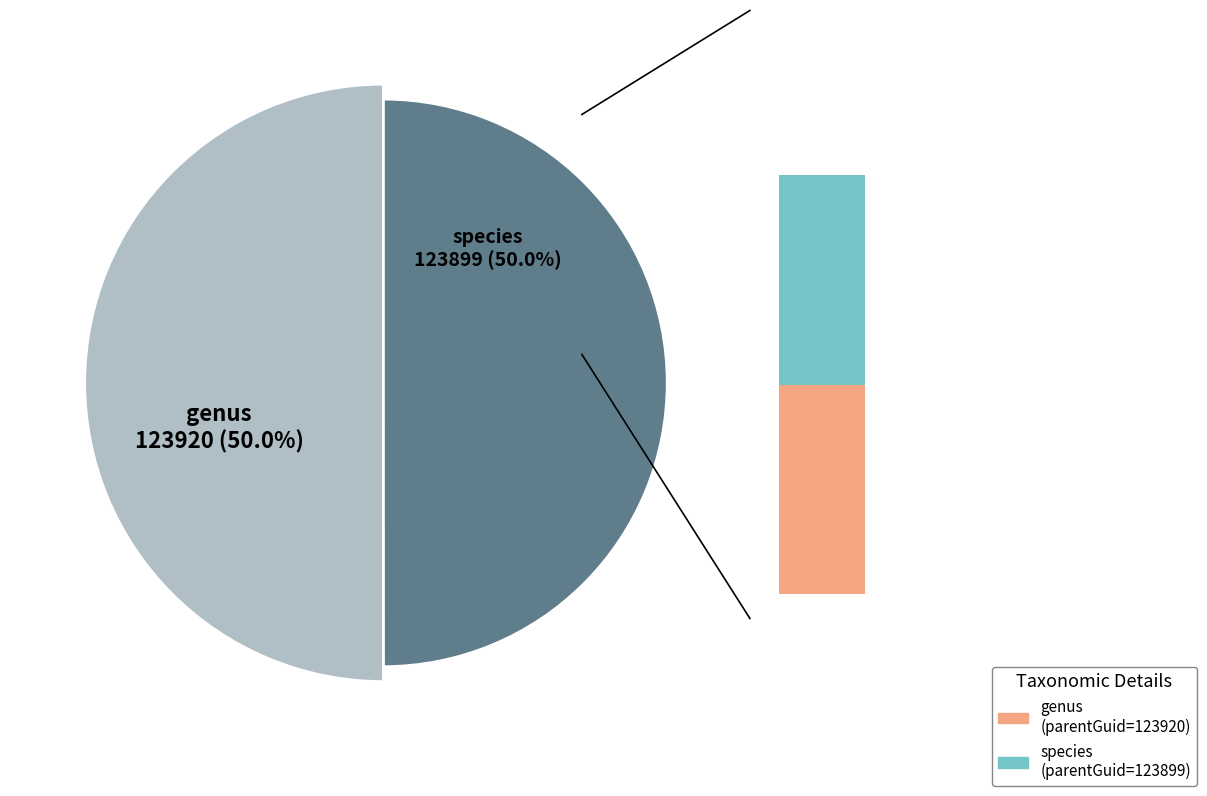

The species slice represents 44% of the pie. True or false?

False